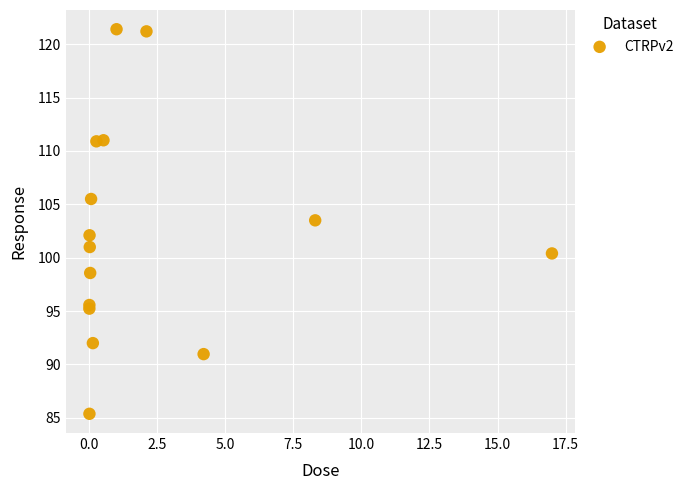

What Y value in the scatter plot is closest to 103?

103.5